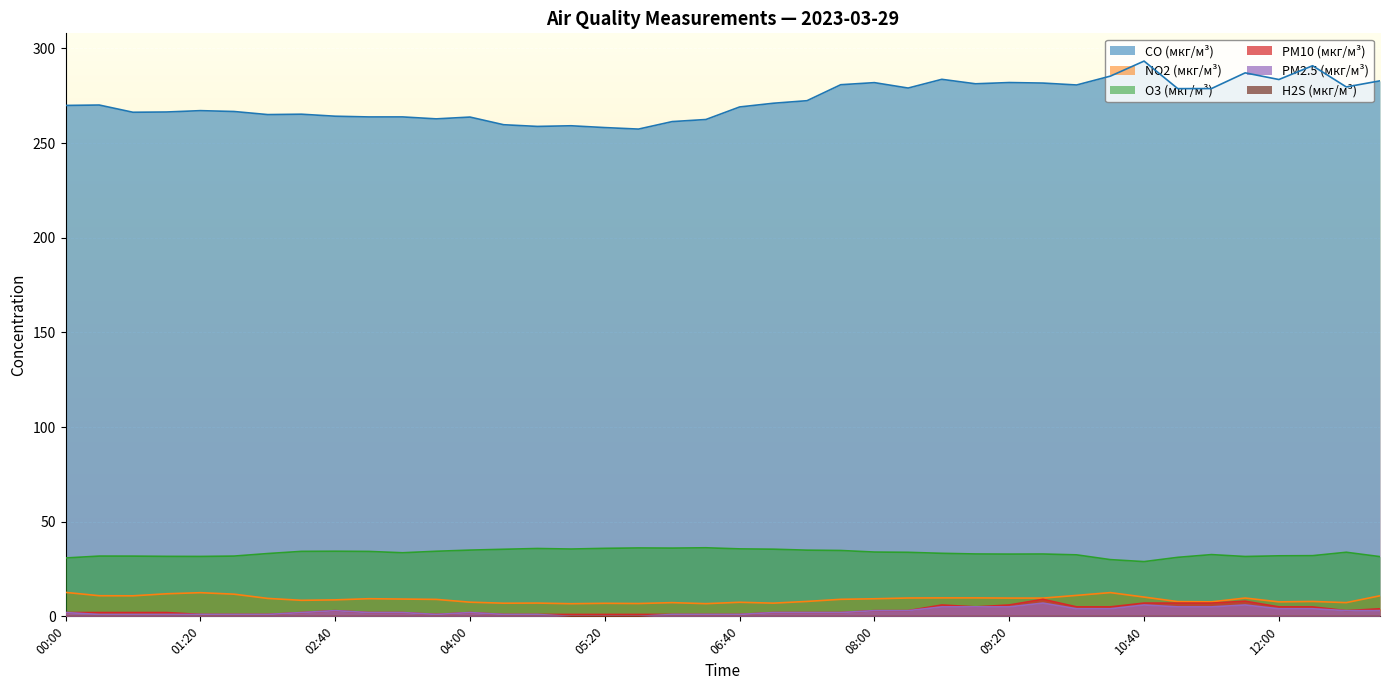

Is it true that NO2 (мкг/м³) equals 9.8 at 08:40?

True